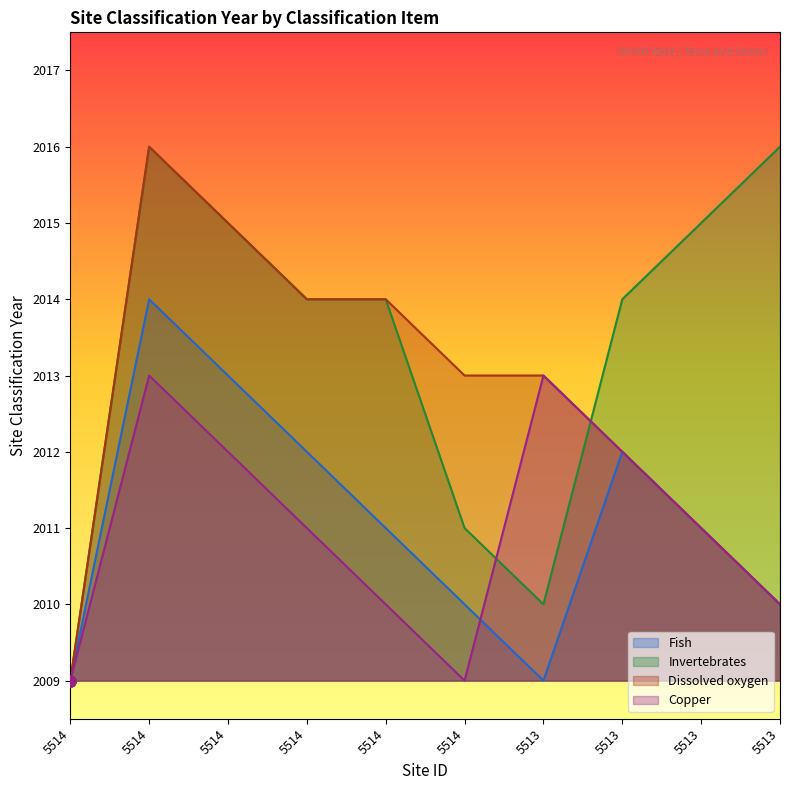

Reading left to right, transcribe all the data shown in this chart.

Fish: 2009	2014	2013	2012	2011	2010	2009	2012	2011	2010
Invertebrates: 2009	2016	2015	2014	2014	2011	2010	2014	2015	2016
Dissolved oxygen: 2009	2016	2015	2014	2014	2013	2013	2012	2011	2010
Copper: 2009	2013	2012	2011	2010	2009	2013	2012	2011	2010